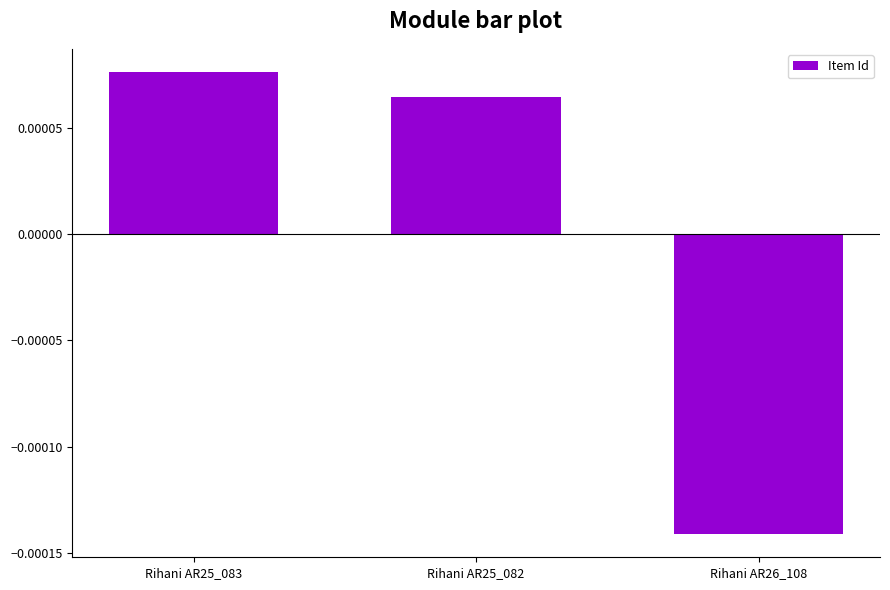

Between Rihani AR26_108 and Rihani AR25_082, which is larger?

Rihani AR25_082